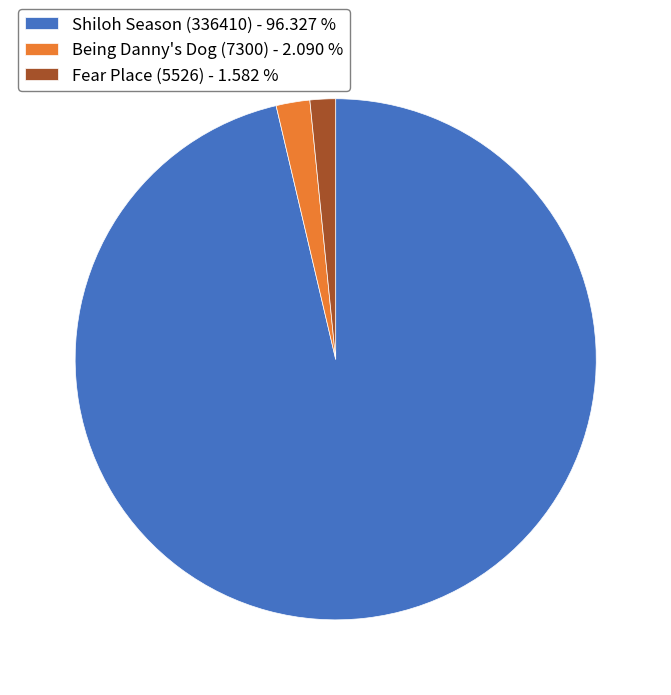

Is Fear Place (5526) the majority of the pie?

No